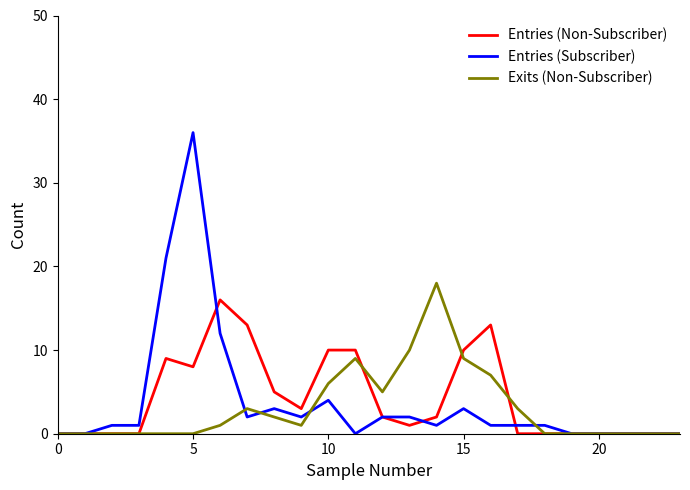

Which series has the widest spread of values?

Entries (Subscriber)